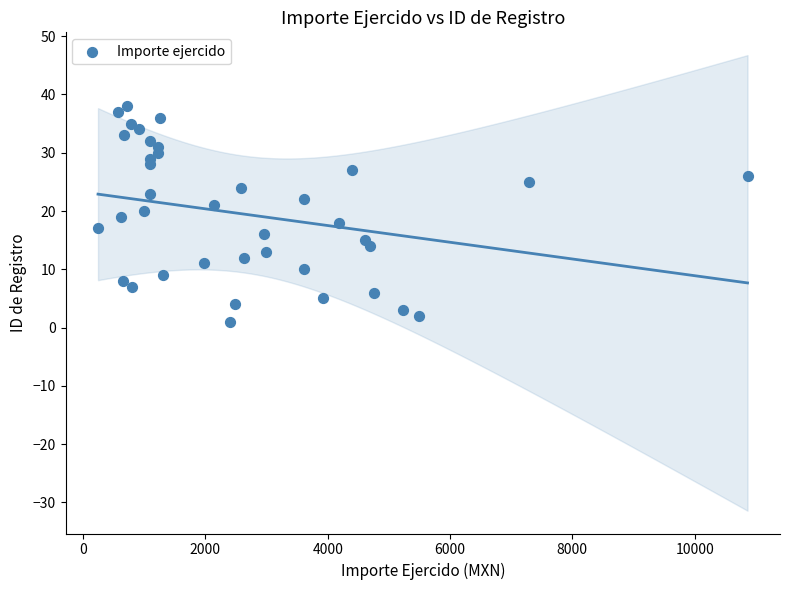

What is the range of Y values (max minus min)?

37